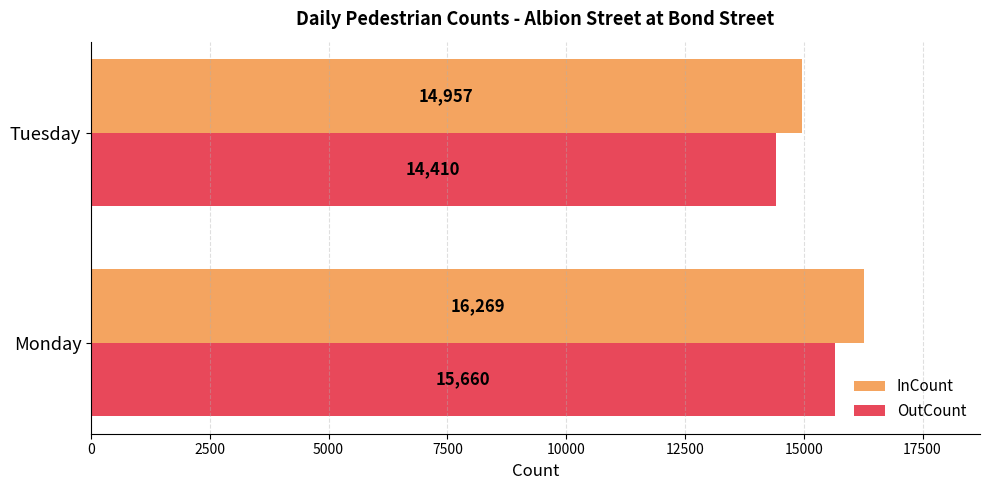

Rank the categories by InCount value from highest to lowest.

Monday, Tuesday